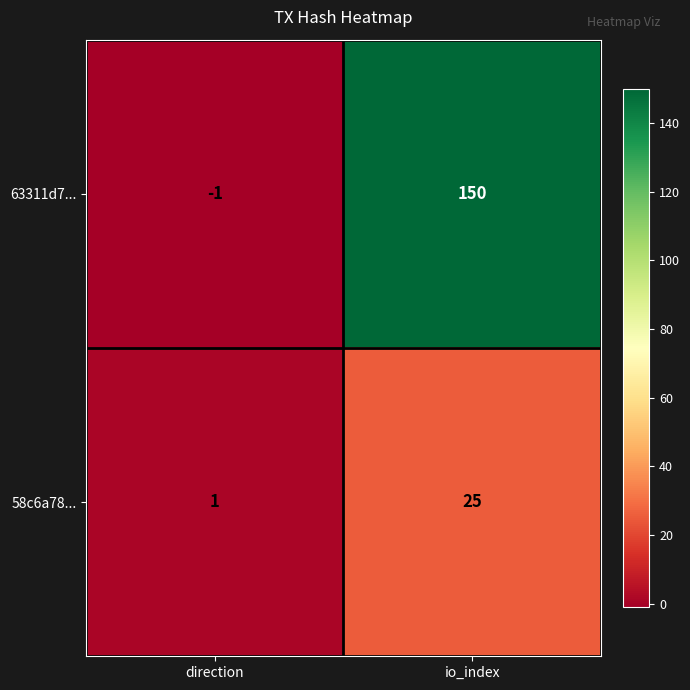

What is the minimum value shown in the chart?

-1